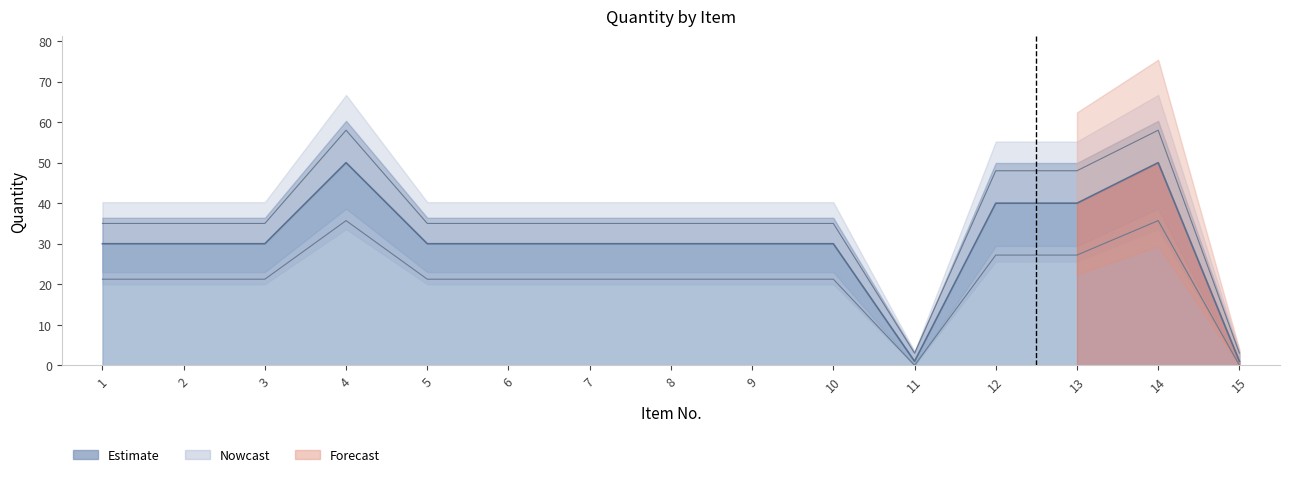

The chart shows a value of 53 at 6. True or false?

False